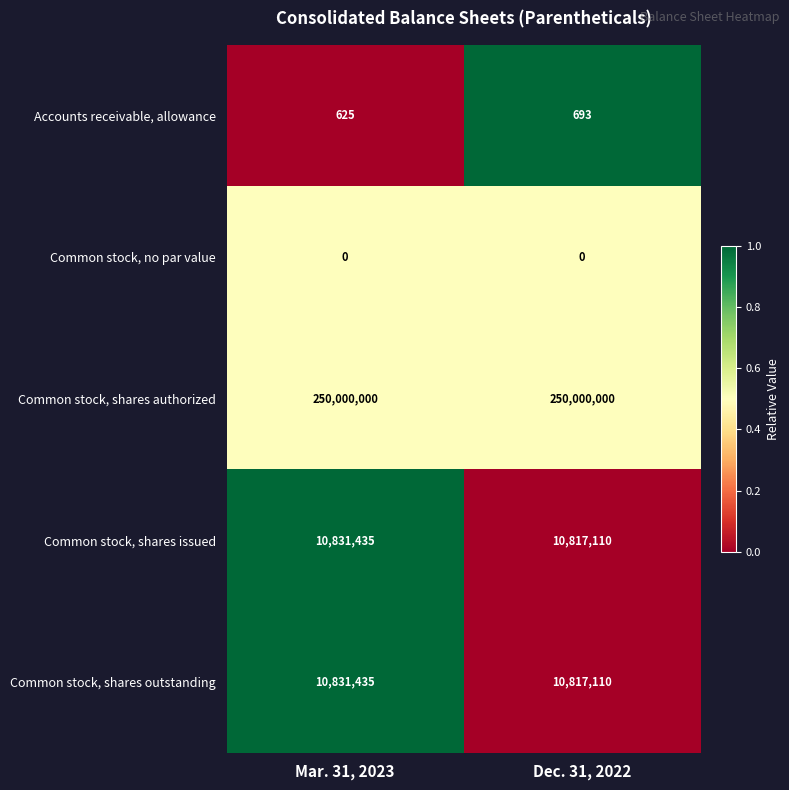

What value does the Accounts receivable, allowance series have at Mar. 31, 2023?

625